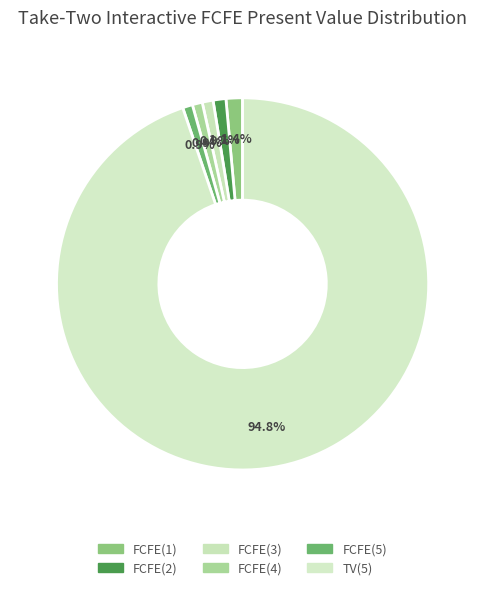

To the nearest percent, what is the difference between the FCFE(1) and FCFE(4) slice percentages?

1%